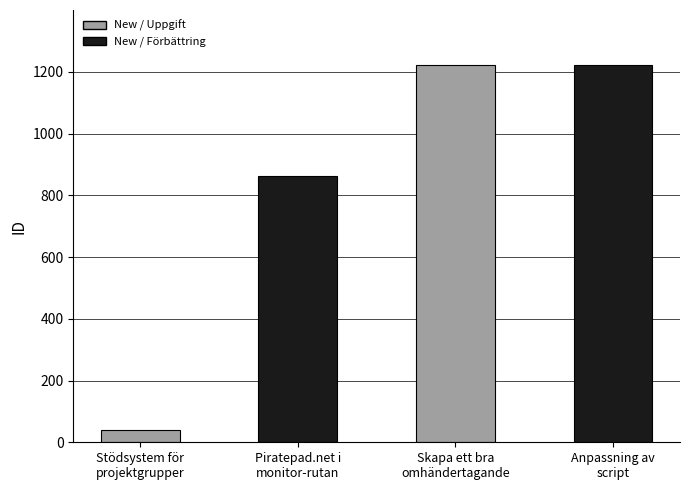

What is the difference between the values at Piratepad.net i
monitor-rutan and Anpassning av
script?

360